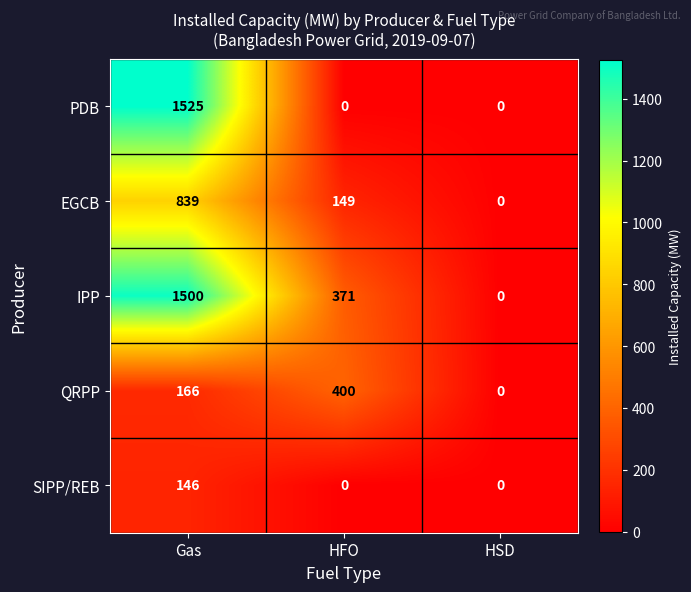

What is the difference between the highest and lowest values at Gas?

1379